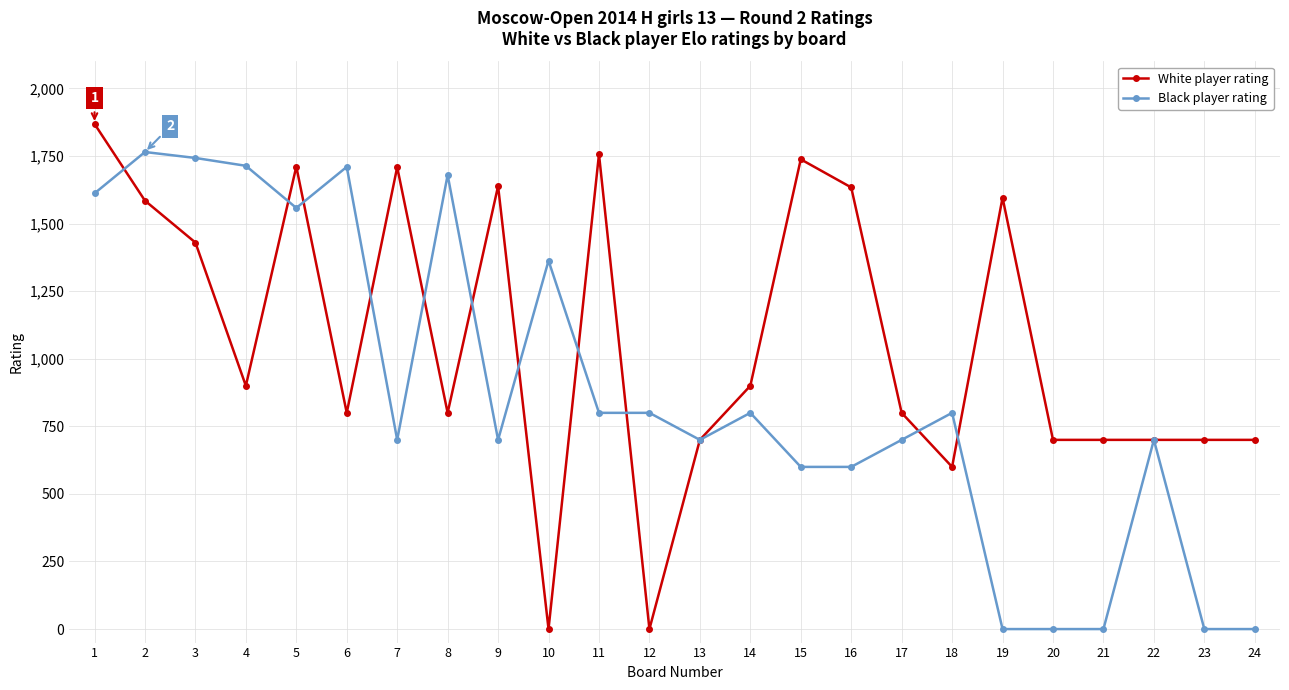

What is the value of the White player rating point at the 22nd from the left?

700